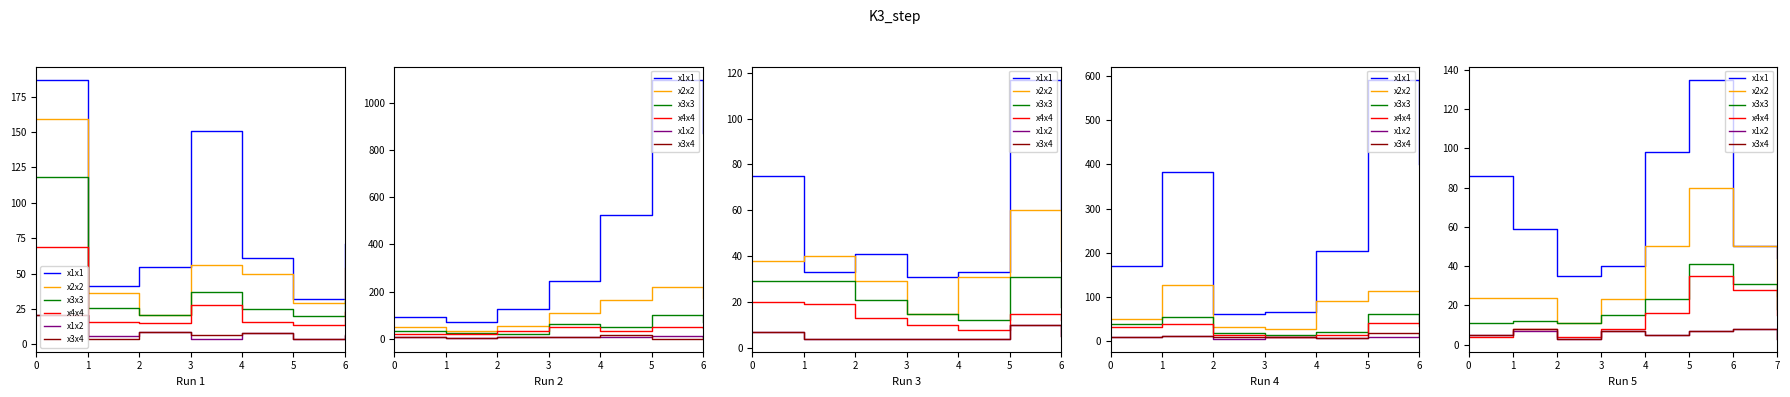

Reading left to right, list all the values displayed in this chart.

x1x1: 0=86	1=59	2=35	3=40	4=98	5=135	6=50	7=44
x2x2: 0=24	1=24	2=11	3=23	4=50	5=80	6=50	7=25
x3x3: 0=11	1=12	2=11	3=15	4=23	5=41	6=31	7=18
x4x4: 0=4	1=8	2=4	3=8	4=16	5=35	6=28	7=15
x1x2: 0=5	1=7	2=3	3=7	4=5	5=7	6=8	7=3
x3x4: 0=5	1=8	2=3	3=7	4=5	5=7	6=8	7=3